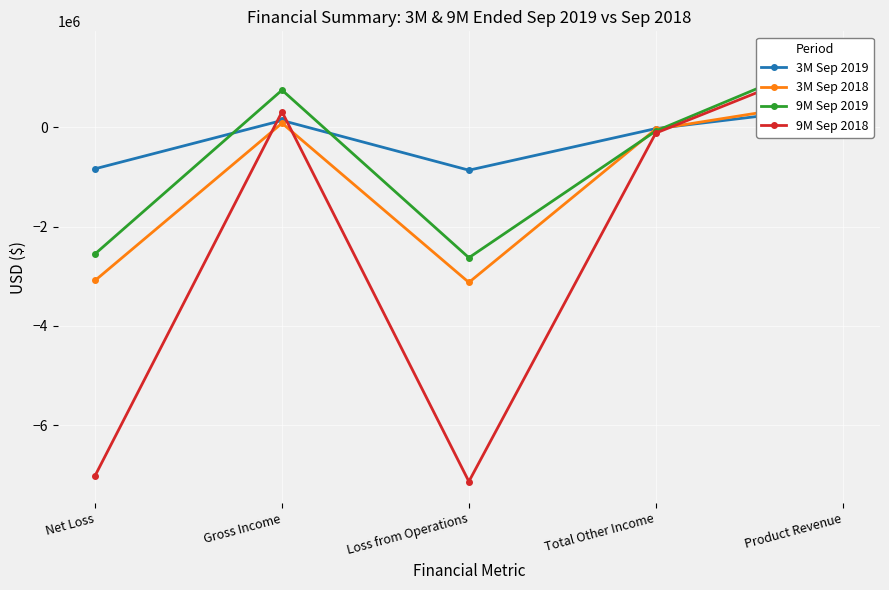

What is the sum of the 9M Sep 2019 values at Gross Income and Loss from Operations?

-1881064